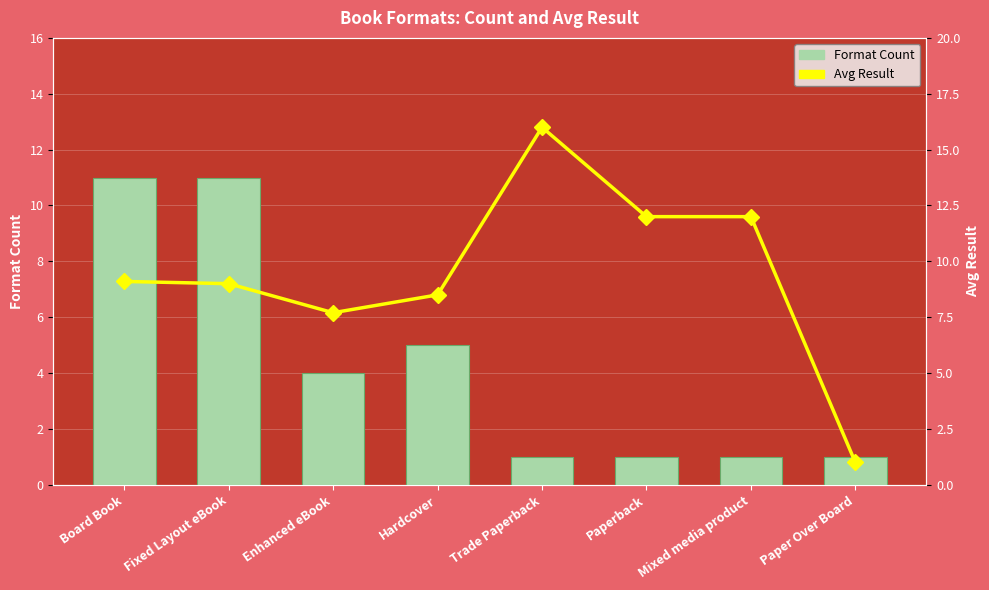

What is the minimum value for Avg Result?

1.0